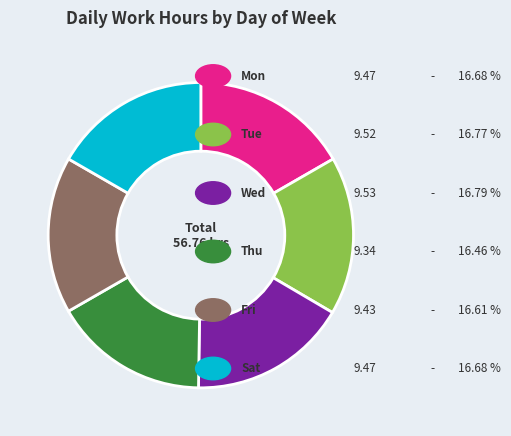

Is there a majority slice in this chart?

No